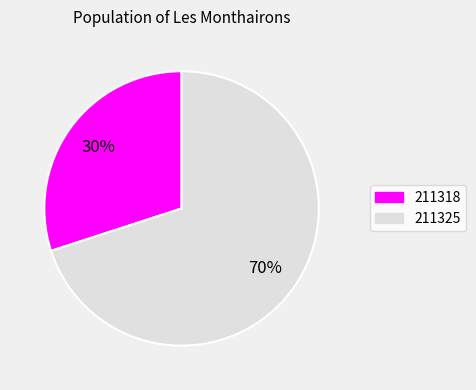

Which slice is the smallest?

211318